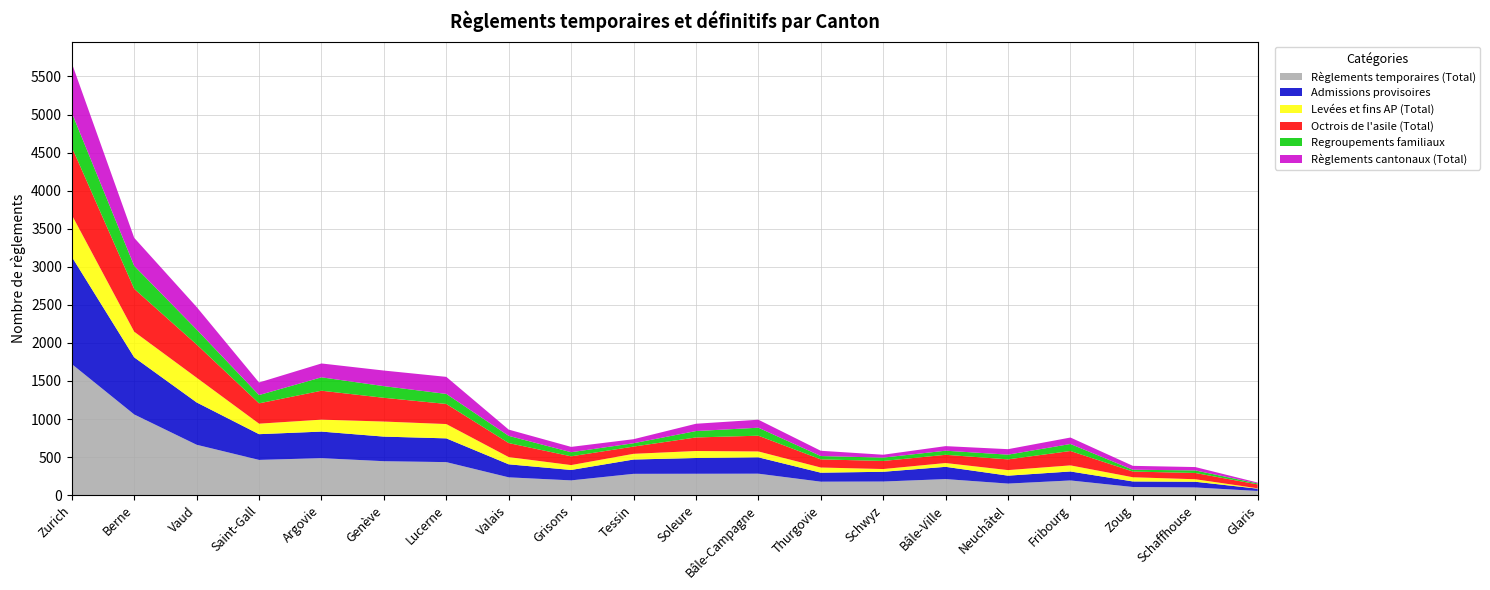

Reading left to right, list all the values displayed in this chart.

Règlements temporaires (Total): Zurich=1722	Berne=1060	Vaud=662	Saint-Gall=463	Argovie=486	Genève=446	Lucerne=434	Valais=234	Grisons=194	Tessin=280	Soleure=281	Bâle-Campagne=282	Thurgovie=177	Schwyz=179	Bâle-Ville=211	Neuchâtel=152	Fribourg=193	Zoug=107	Schaffhouse=101	Glaris=55
Admissions provisoires: Zurich=1409	Berne=750	Vaud=556	Saint-Gall=338	Argovie=349	Genève=323	Lucerne=312	Valais=171	Grisons=137	Tessin=188	Soleure=207	Bâle-Campagne=215	Thurgovie=118	Schwyz=128	Bâle-Ville=161	Neuchâtel=104	Fribourg=118	Zoug=73	Schaffhouse=75	Glaris=30
Levées et fins AP (Total): Zurich=550	Berne=337	Vaud=325	Saint-Gall=138	Argovie=157	Genève=198	Lucerne=188	Valais=95	Grisons=64	Tessin=75	Soleure=92	Bâle-Campagne=77	Thurgovie=68	Schwyz=36	Bâle-Ville=50	Neuchâtel=73	Fribourg=80	Zoug=55	Schaffhouse=33	Glaris=5
Octrois de l'asile (Total): Zurich=890	Berne=563	Vaud=436	Saint-Gall=267	Argovie=380	Genève=312	Lucerne=264	Valais=184	Grisons=115	Tessin=95	Soleure=178	Bâle-Campagne=207	Thurgovie=107	Schwyz=106	Bâle-Ville=108	Neuchâtel=141	Fribourg=189	Zoug=75	Schaffhouse=82	Glaris=51
Regroupements familiaux: Zurich=452	Berne=302	Vaud=197	Saint-Gall=109	Argovie=176	Genève=153	Lucerne=132	Valais=95	Grisons=54	Tessin=44	Soleure=84	Bâle-Campagne=105	Thurgovie=44	Schwyz=44	Bâle-Ville=54	Neuchâtel=62	Fribourg=92	Zoug=24	Schaffhouse=34	Glaris=13
Règlements cantonaux (Total): Zurich=652	Berne=368	Vaud=296	Saint-Gall=165	Argovie=182	Genève=205	Lucerne=224	Valais=82	Grisons=70	Tessin=53	Soleure=96	Bâle-Campagne=105	Thurgovie=69	Schwyz=38	Bâle-Ville=60	Neuchâtel=72	Fribourg=85	Zoug=51	Schaffhouse=44	Glaris=11